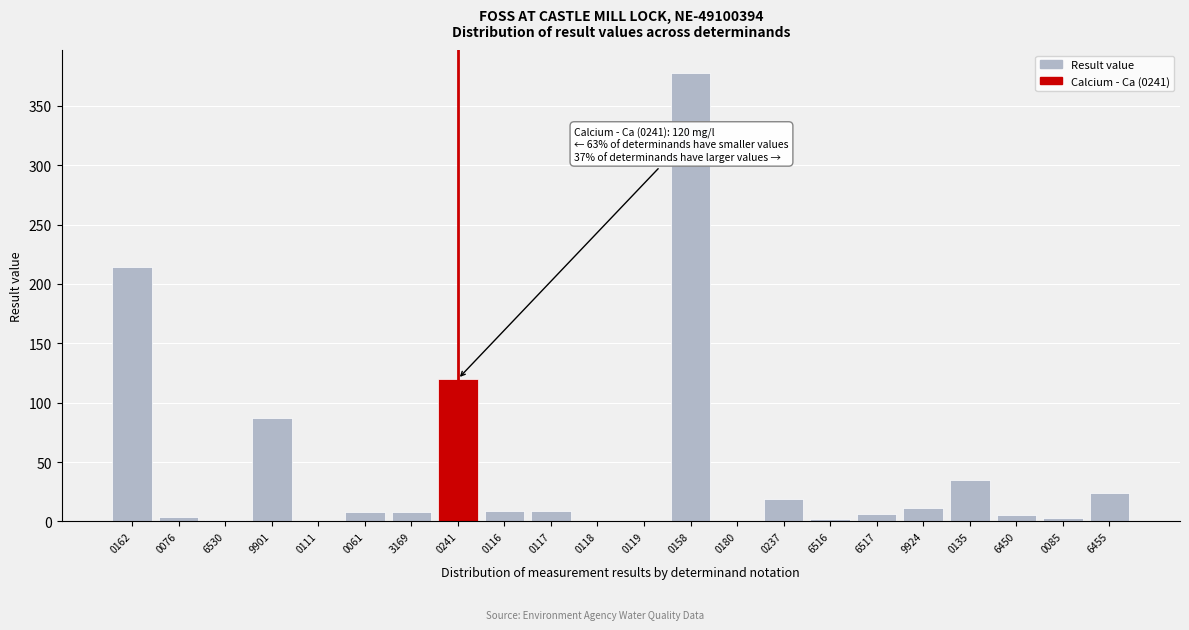

At which label is the value closest to 189?

0162